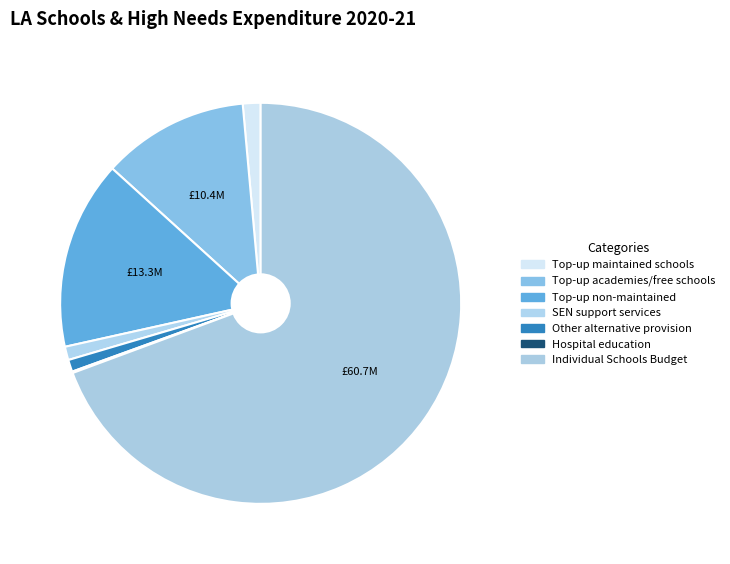

Which category accounts for the majority?

Individual Schools Budget